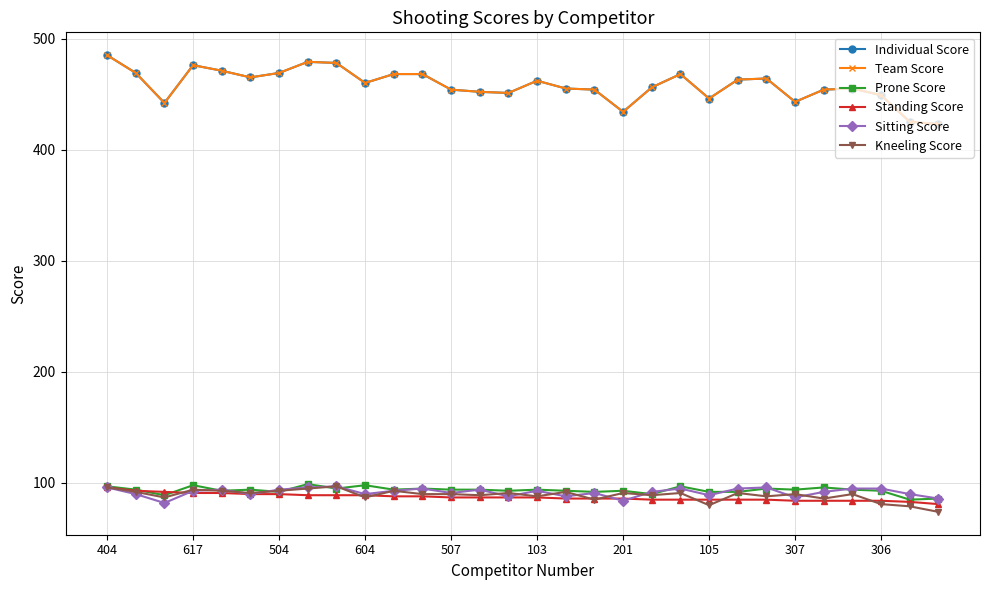

Reading left to right, transcribe all the data shown in this chart.

Individual Score: 485	469	442	476	471	465	469	479	478	460	468	468	454	452	451	462	455	454	434	456	468	446	463	464	443	454	455	449	425	423
Team Score: 485	469	442	476	471	465	469	479	478	460	468	468	454	452	451	462	455	454	434	456	468	446	463	464	443	454	455	449	425	423
Prone Score: 97	94	89	98	93	94	92	99	95	98	94	95	94	94	93	94	93	92	93	90	97	92	92	95	94	96	94	93	85	86
Standing Score: 96	93	92	91	91	90	90	89	89	89	88	88	87	87	87	87	86	86	86	85	85	85	85	85	84	84	84	84	83	81
Sitting Score: 96	90	82	93	94	90	94	96	97	90	93	95	91	94	88	93	88	91	84	92	95	89	95	96	87	92	95	95	90	86
Kneeling Score: 96	92	87	94	93	91	93	95	97	87	93	90	90	89	91	88	92	85	91	89	91	80	91	88	90	86	90	81	79	74